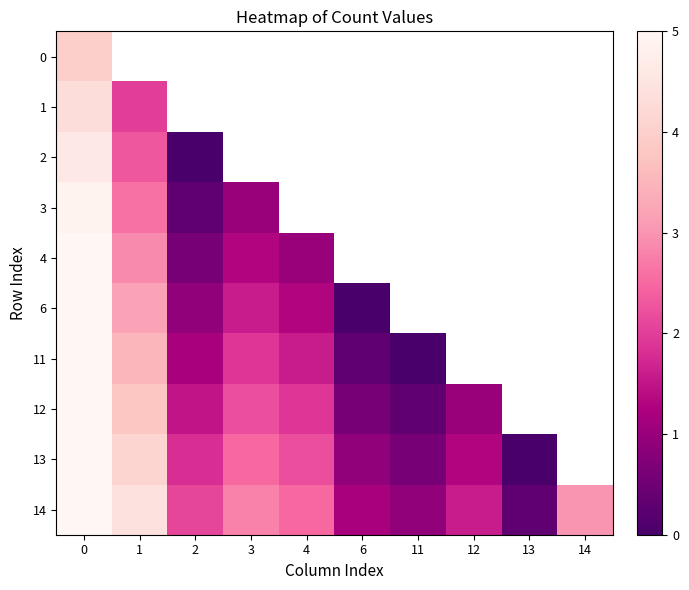

Is the value of row_4 at 1 greater than the value of row_1 at 12?

No